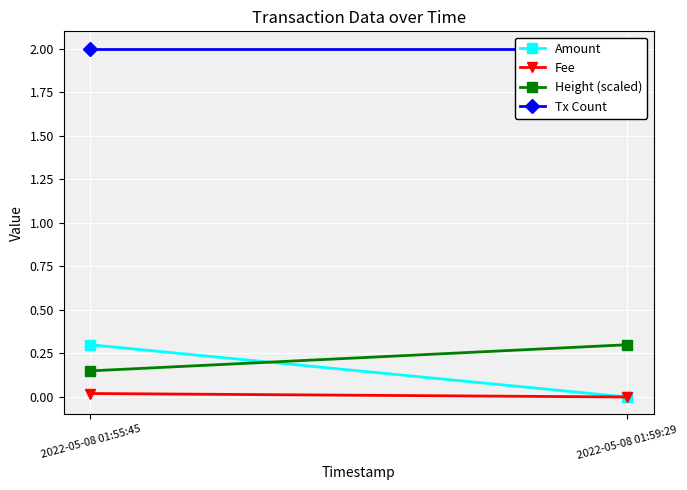

How many distinct data groups are displayed?

4